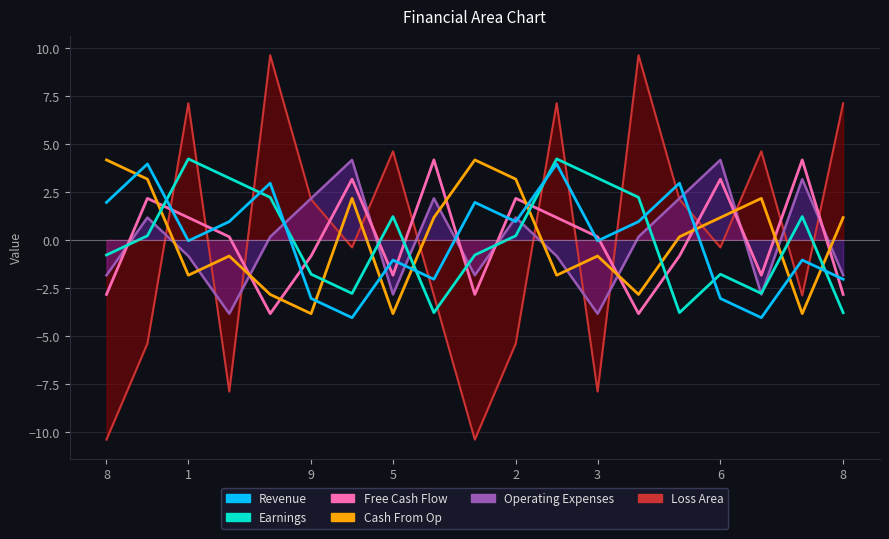

What is the difference between the second highest and minimum values in the col_3 series?

8.0